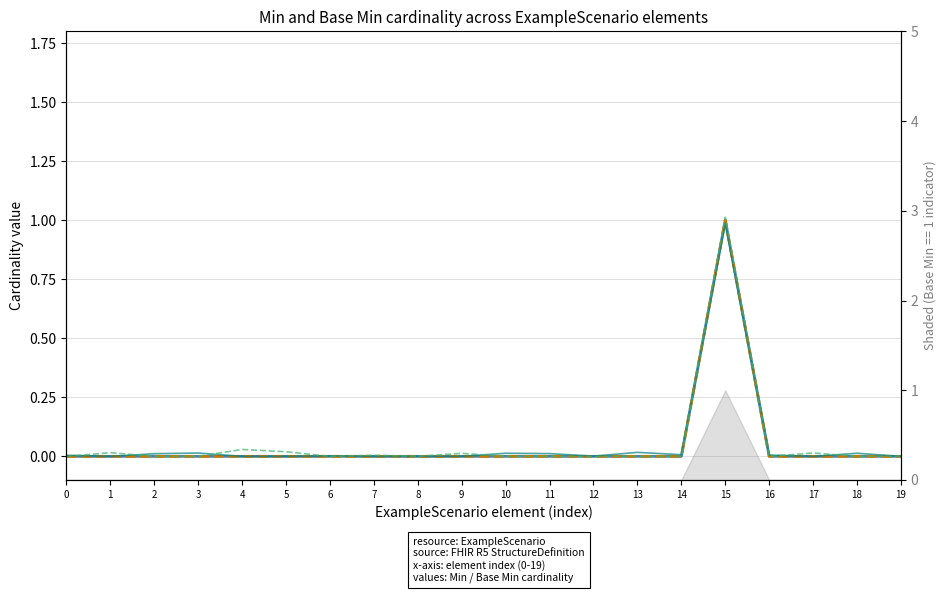

Reading left to right, extract all data points from this chart.

Min: 0.0	0.0	0.0	0.0	0.0	0.0	0.0	0.0	0.0	0.0	0.0	0.0	0.0	0.0	0.0	1.0	0.0	0.0	0.0	0.0
Base Min: 0.0	0.0	0.0	0.0	0.0	0.0	0.0	0.0	0.0	0.0	0.0	0.0	0.0	0.0	0.0	1.0	0.0	0.0	0.0	0.0
Min (variant): 0.0	0.0	0.0	0.0	0.0	0.0	0.0	0.0	0.0	0.0	0.0	0.0	0.0	0.0	0.0	1.0	0.0	0.0	0.0	0.0
Base Min (variant): 0.0	0.0	0.0	0.0	0.0	0.0	0.0	0.0	0.0	0.0	0.0	0.0	0.0	0.0	0.0	1.0	0.0	0.0	0.0	0.0